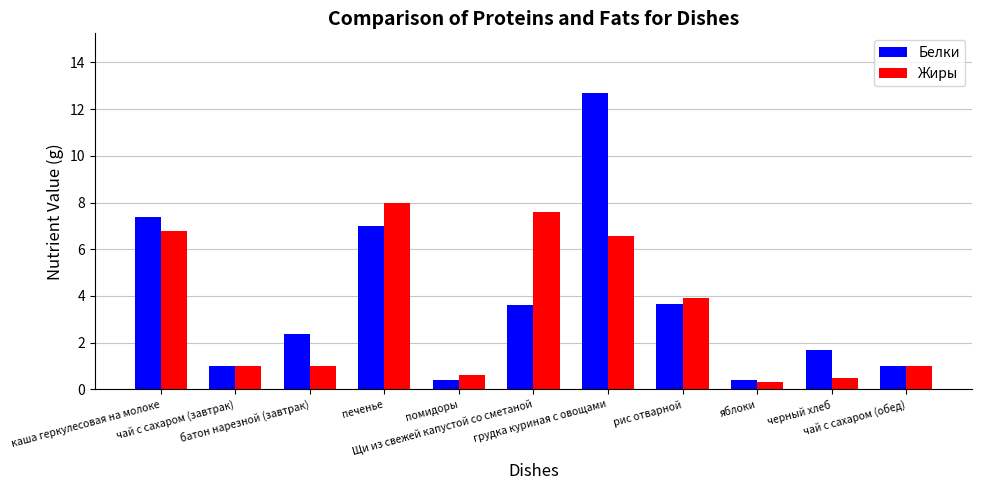

What is the lowest value of the Белки series?

0.4